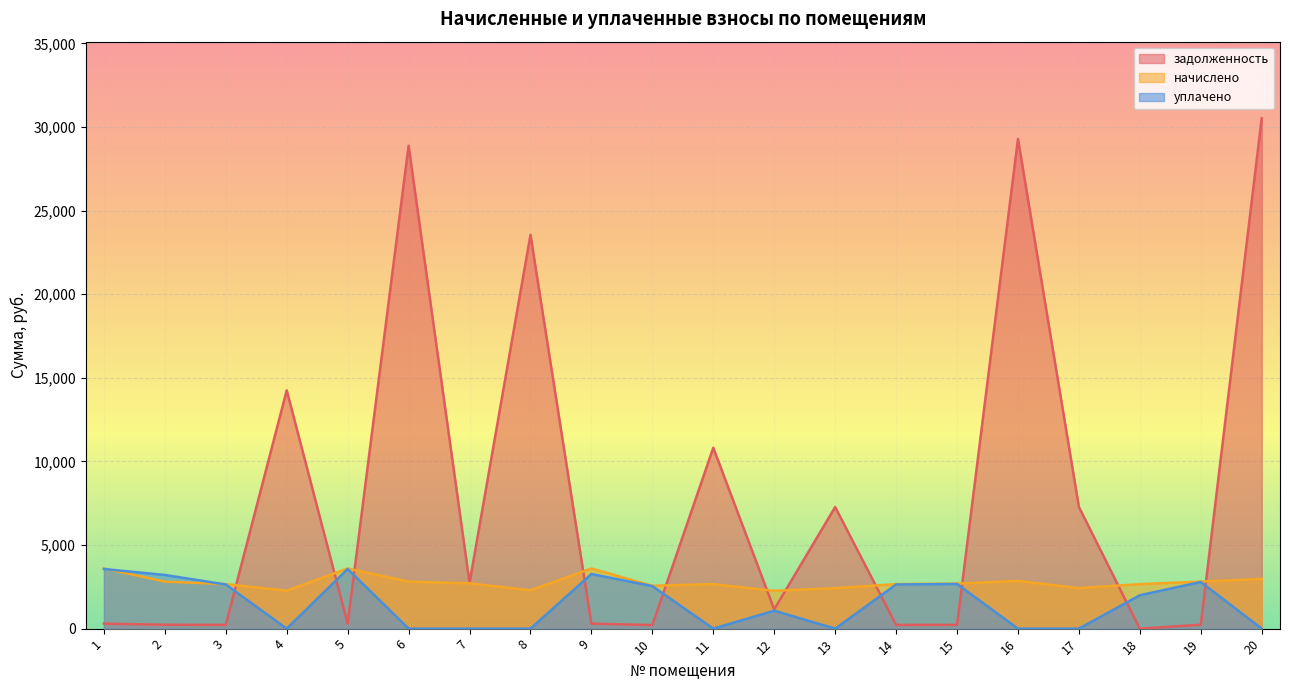

What is the difference between the задолженность values at 18 and 19?

234.4